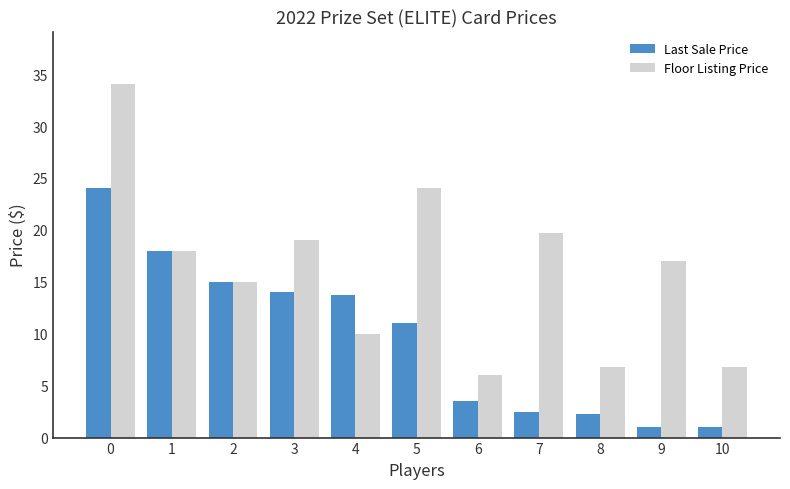

Reading left to right, list all the values displayed in this chart.

Last Sale Price: 0=24.0	1=18.0	2=15.0	3=14.0	4=13.7	5=11.0	6=3.5	7=2.5	8=2.3	9=1.0	10=1.0
Floor Listing Price: 0=34.0	1=18.0	2=15.0	3=19.0	4=10.0	5=24.0	6=6.0	7=19.7	8=6.8	9=17.0	10=6.8